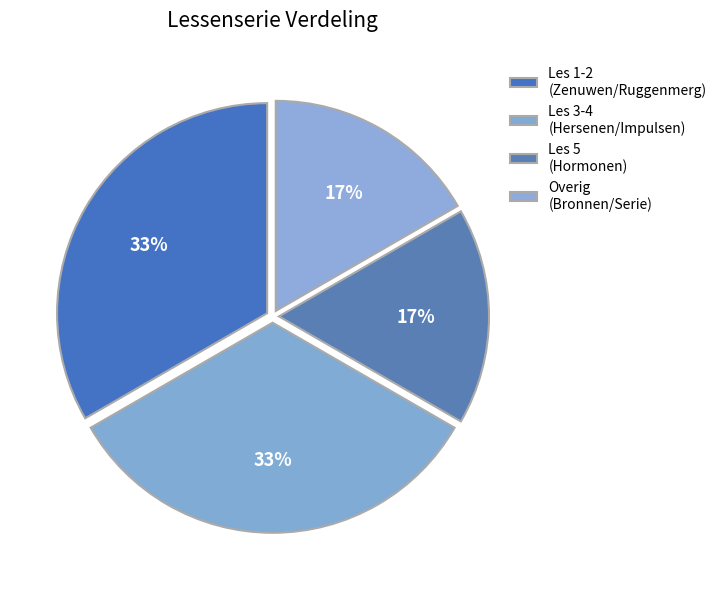

How many segments does this pie chart have?

4